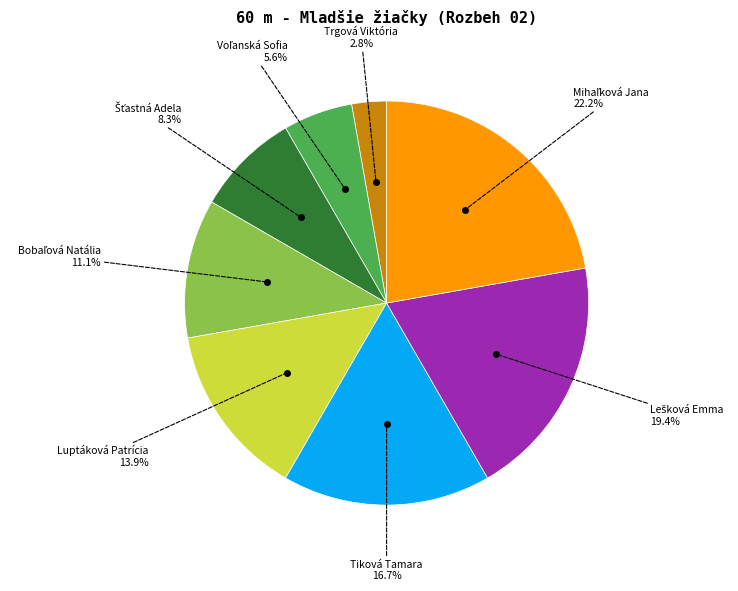

What percentage is the Tiková Tamara slice, to the nearest percent?

17%